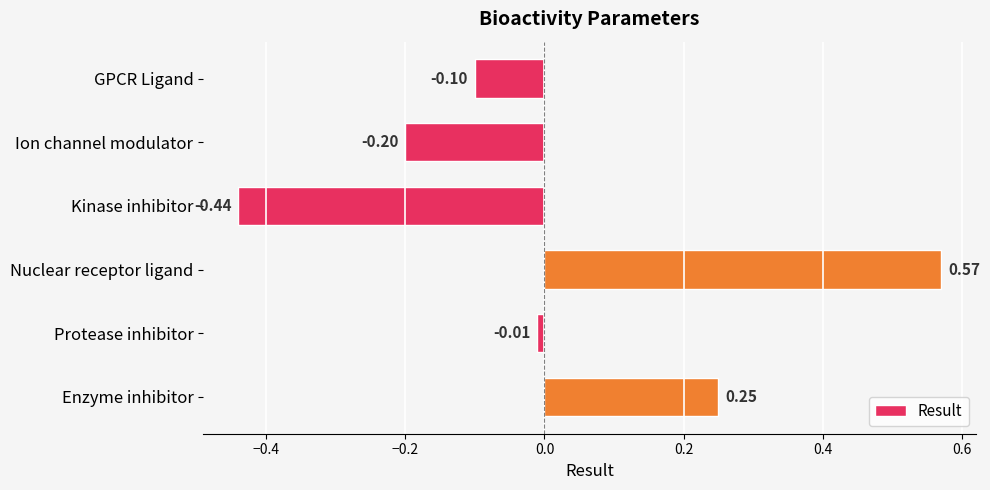

What is the label of the 4th bar from the top?

Nuclear receptor ligand